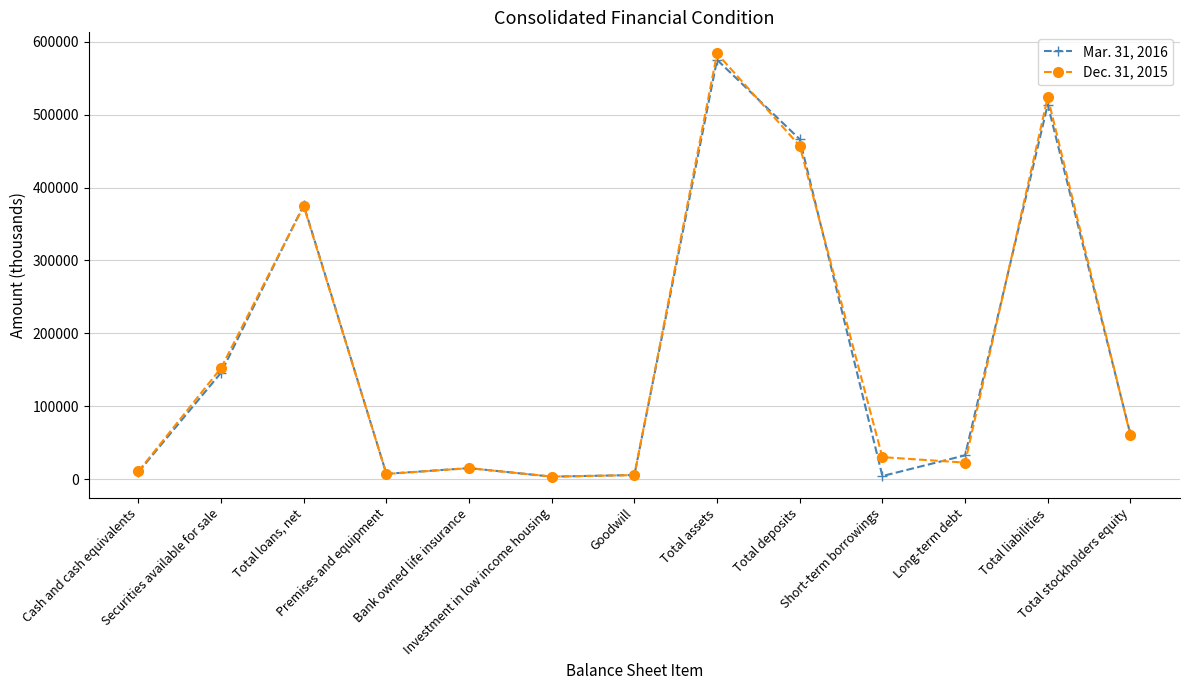

What is the label of the 10th point from the left?

Short-term borrowings